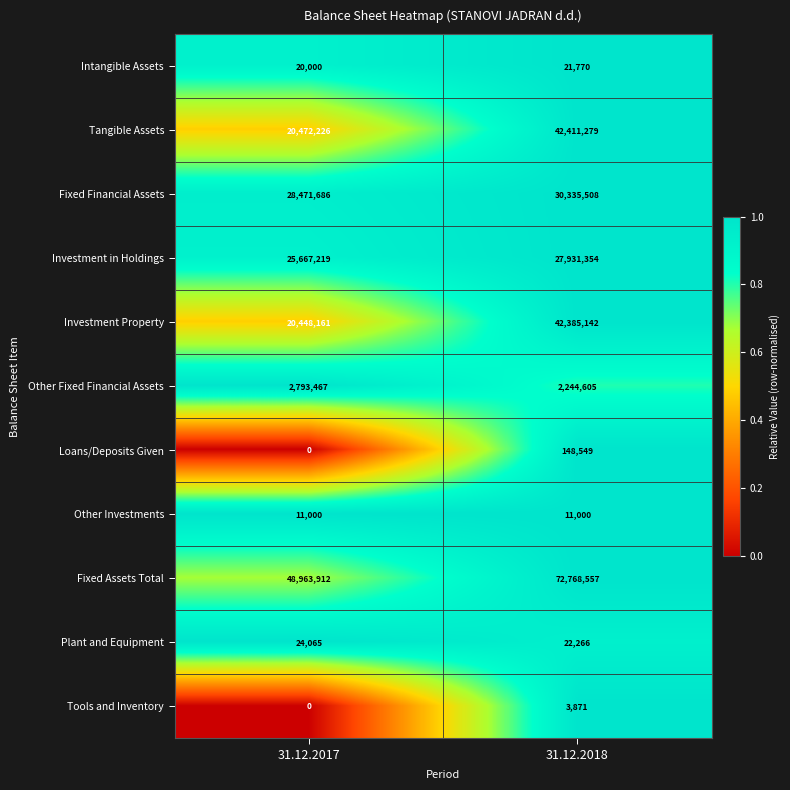

Which series changed the most between 31.12.2017 and 31.12.2018?

Fixed Assets Total